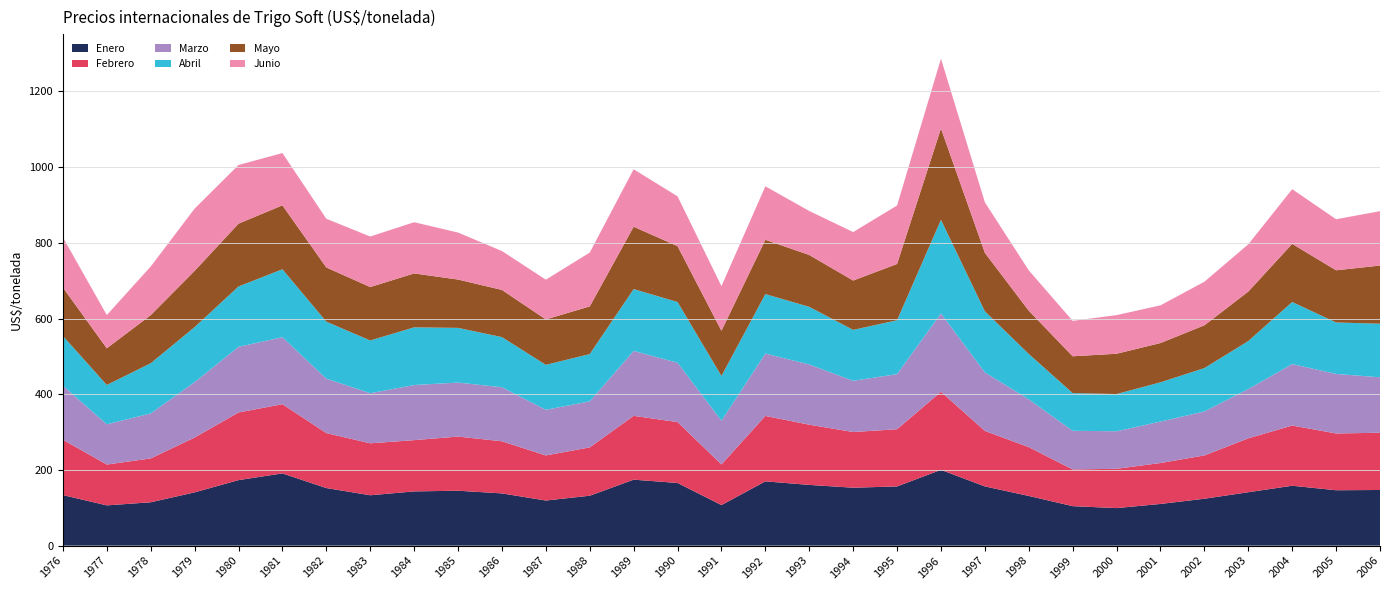

Reading left to right, what are all the values shown in this chart?

Enero: 1976=133.5	1977=106.3	1978=114.5	1979=140.7	1980=173.1	1981=190.8	1982=152.1	1983=133.1	1984=143.2	1985=145.1	1986=138.0	1987=119.1	1988=131.8	1989=174.2	1990=165.5	1991=107.1	1992=169.8	1993=160.4	1994=153.0	1995=156.3	1996=200.2	1997=156.4	1998=131.2	1999=104.3	2000=99.1	2001=110.1	2002=123.9	2003=141.1	2004=158.2	2005=146.3	2006=147.0
Febrero: 1976=146.2	1977=107.9	1978=115.8	1979=144.8	1980=178.7	1981=182.8	1982=145.2	1983=137.2	1984=135.4	1985=143.0	1986=137.7	1987=119.1	1988=127.7	1989=168.6	1990=160.9	1991=107.4	1992=172.8	1993=159.1	1994=147.1	1995=151.1	1996=206.3	1997=146.6	1998=128.9	1999=97.0	2000=103.8	2001=108.1	2002=114.4	2003=142.4	2004=159.0	2005=150.0	2006=151.2
Marzo: 1976=142.9	1977=106.3	1978=118.9	1979=146.4	1980=173.4	1981=177.1	1982=143.9	1983=132.3	1984=145.7	1985=142.7	1986=142.8	1987=120.6	1988=121.6	1989=171.6	1990=156.8	1991=115.5	1992=164.8	1993=159.1	1994=135.4	1995=145.6	1996=206.9	1997=154.6	1998=126.3	1999=102.1	2000=99.2	2001=109.5	2002=116.2	2003=130.3	2004=162.4	2005=157.3	2006=146.5
Abril: 1976=131.3	1977=103.9	1978=132.6	1979=145.4	1980=159.5	1981=179.4	1982=150.5	1983=139.4	1984=152.3	1985=144.5	1986=132.4	1987=118.8	1988=125.0	1989=163.3	1990=160.5	1991=118.2	1992=157.0	1993=152.3	1994=134.5	1995=142.4	1996=247.5	1997=161.4	1998=119.9	1999=99.5	2000=98.4	2001=103.7	2002=114.6	2003=126.8	2004=164.1	2005=135.9	2006=141.6
Mayo: 1976=128.0	1977=97.0	1978=127.1	1979=148.5	1980=165.9	1981=168.9	1982=143.2	1983=141.2	1984=142.5	1985=127.7	1986=124.7	1987=120.0	1988=125.9	1989=164.8	1990=147.6	1991=119.4	1992=143.5	1993=137.0	1994=130.4	1995=148.7	1996=241.3	1997=154.5	1998=114.3	1999=97.3	2000=106.4	2001=103.8	2002=113.0	2003=130.7	2004=153.6	2005=137.9	2006=153.6
Junio: 1976=132.4	1977=87.7	1978=128.5	1979=164.5	1980=154.9	1981=138.1	1982=128.7	1983=133.4	1984=135.3	1985=124.2	1986=102.8	1987=105.0	1988=142.2	1989=151.8	1990=131.6	1991=118.0	1992=141.3	1993=116.2	1994=128.1	1995=154.4	1996=184.3	1997=133.5	1998=106.5	1999=93.6	2000=102.1	2001=99.6	2002=115.1	2003=124.9	2004=144.4	2005=134.9	2006=143.7